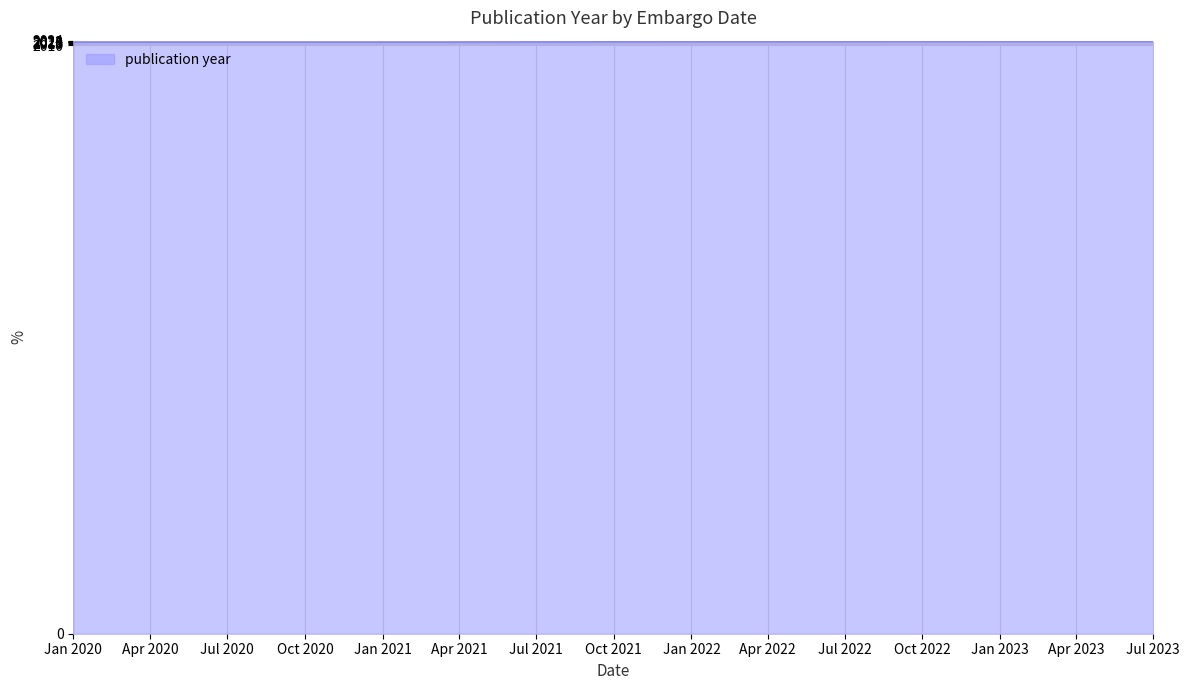

How many categories are shown in the chart?

5